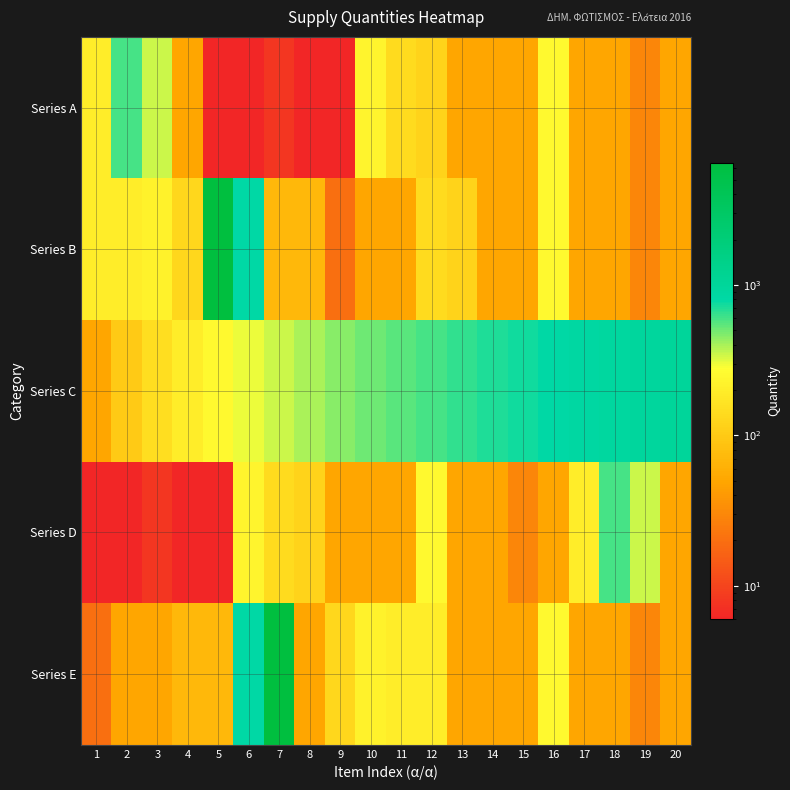

At which category does the chart reach its peak across all series?

5